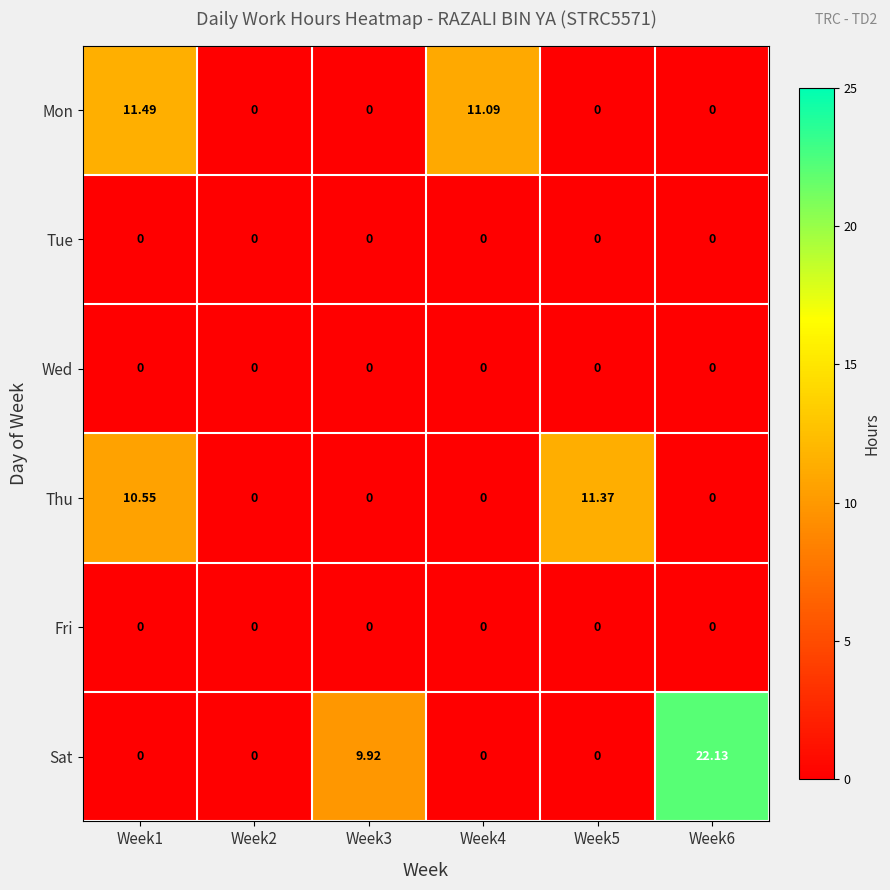

Which series has the largest range (max minus min)?

Sat